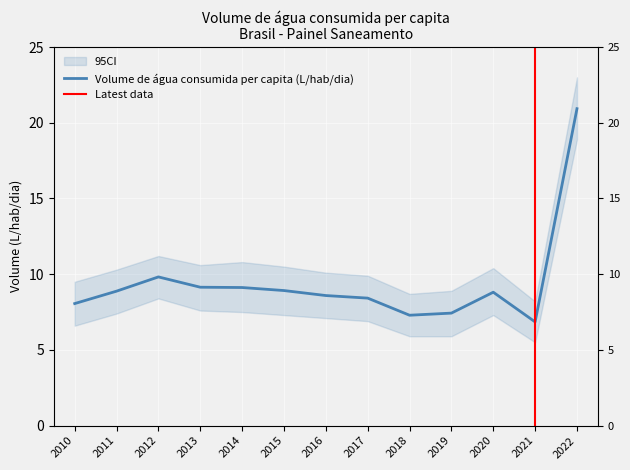

How many interior local valleys (lower than both neighbors) does the data have?

2